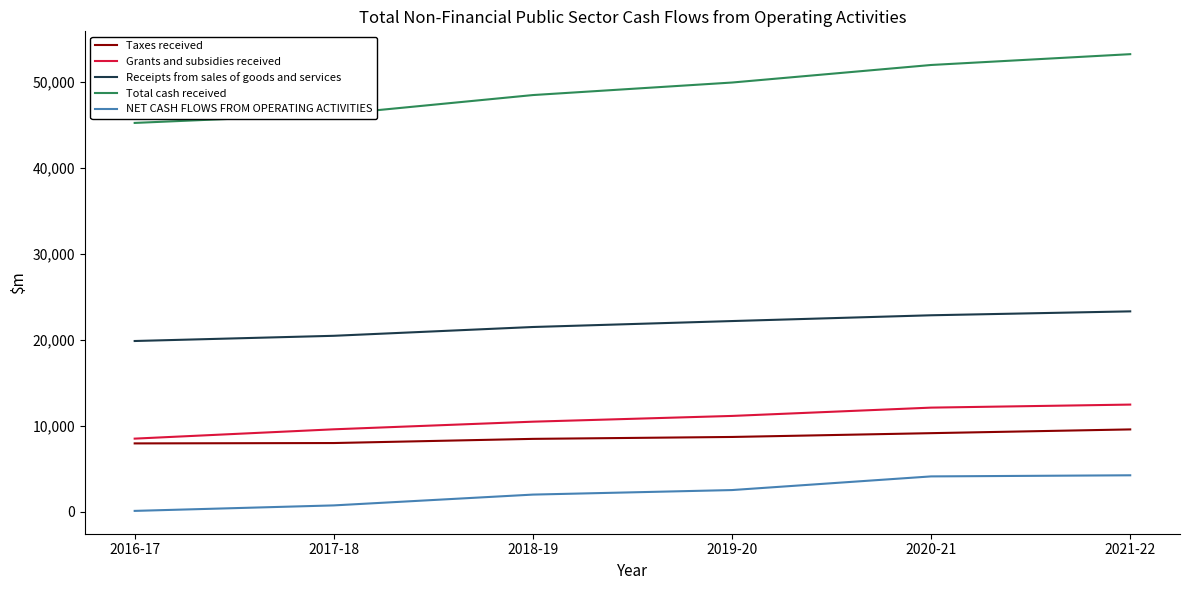

List the series in order of their peak value, lowest first.

NET CASH FLOWS FROM OPERATING ACTIVITIES, Taxes received, Grants and subsidies received, Receipts from sales of goods and services, Total cash received